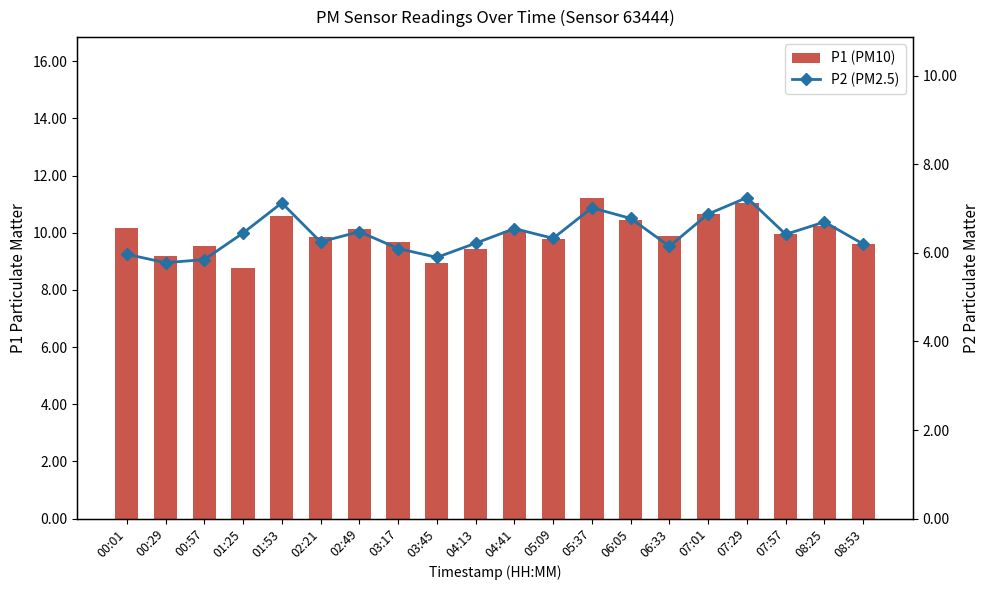

The value of P2 (PM2.5) at 07:01 is 12.2. True or false?

False